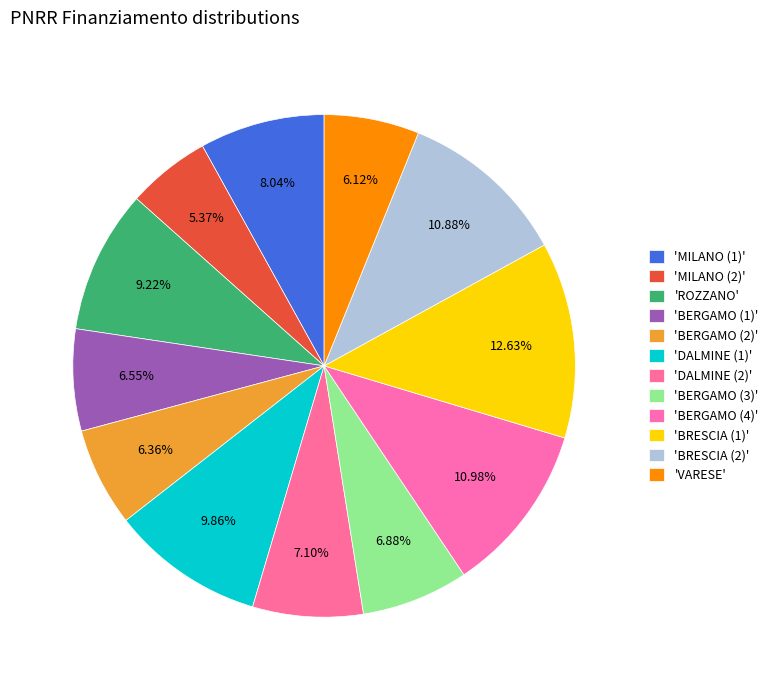

Rank the categories by value from highest to lowest.

BRESCIA (D53D23001910006), BERGAMO (F53D23003100006), BRESCIA (D53D23002940001), DALMINE (F53D23002570006), ROZZANO, MILANO (H53D23002310006), DALMINE (F53D23000470006), BERGAMO (F53D23002630001), BERGAMO (F53D23002920006), BERGAMO (F53D23003060006), VARESE (J53D23005330006), MILANO (D53D23000790006)